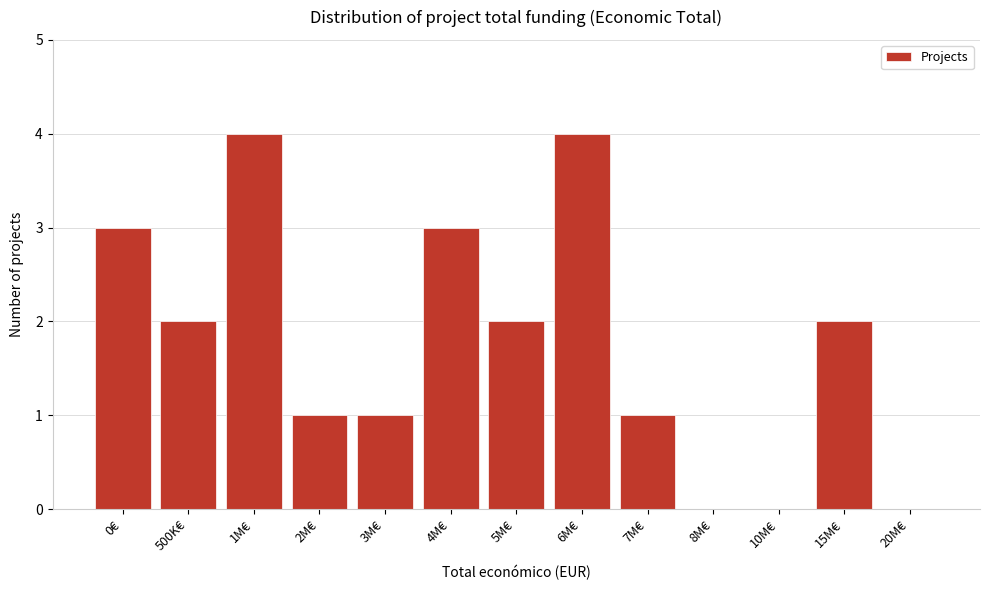

Reading left to right, extract all data points from this chart.

0€=3	500K€=2	1M€=4	2M€=1	3M€=1	4M€=3	5M€=2	6M€=4	7M€=1	8M€=0	10M€=0	15M€=2	20M€=0